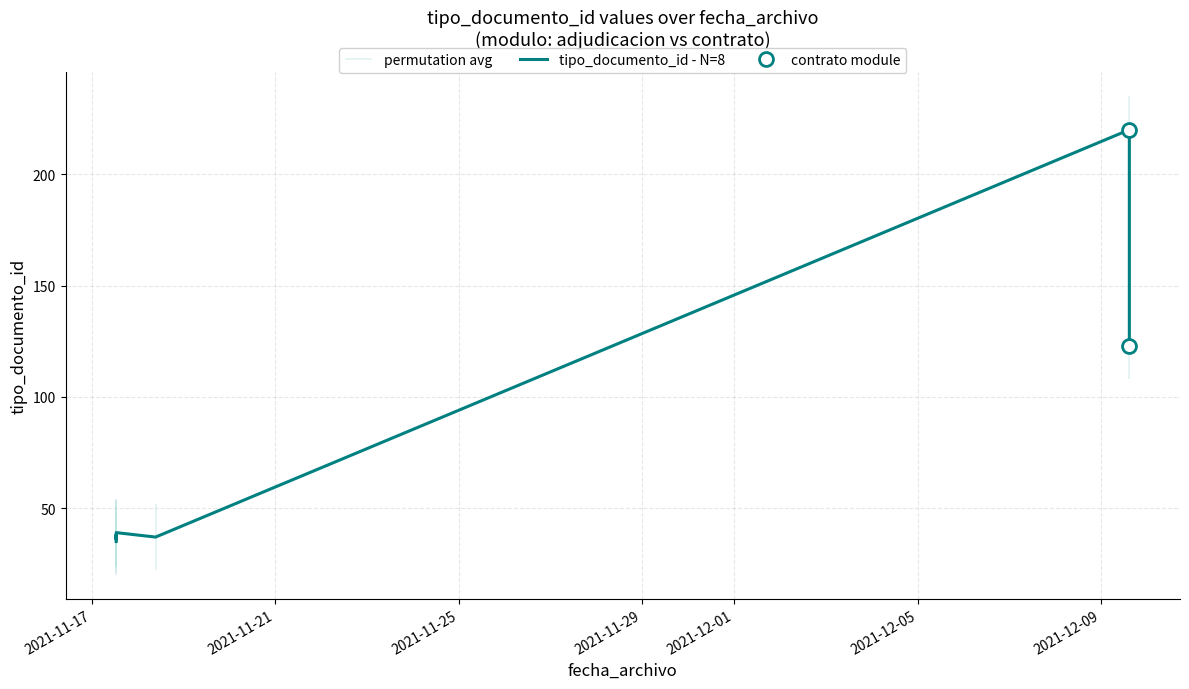

What is the sum of all values?

567